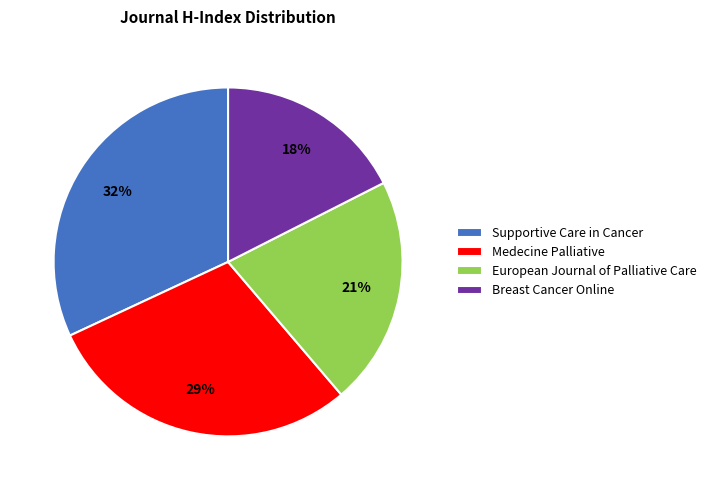

Which category has the biggest portion of the pie?

Supportive Care in Cancer